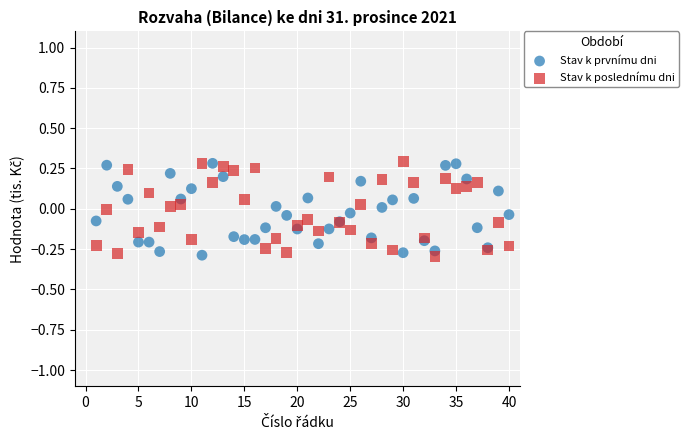

What is the X range (max minus min) for the scatter plot?

39.0